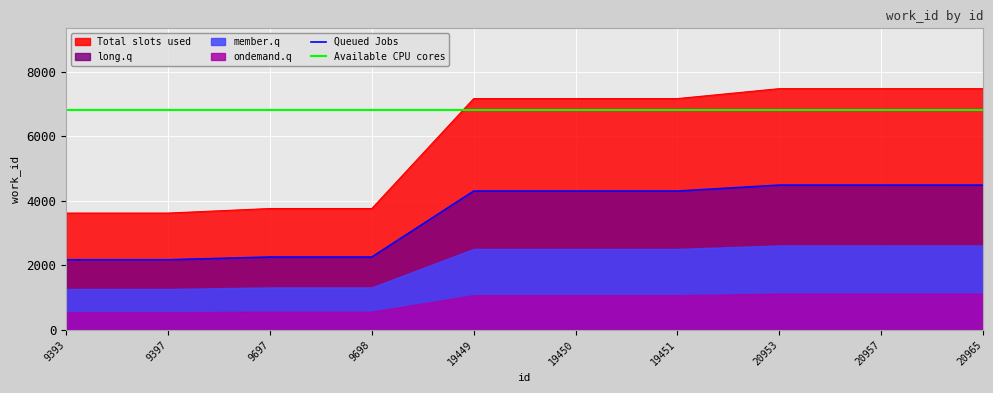

Is it true that Queued Jobs equals 1999.2 at 20957?

False